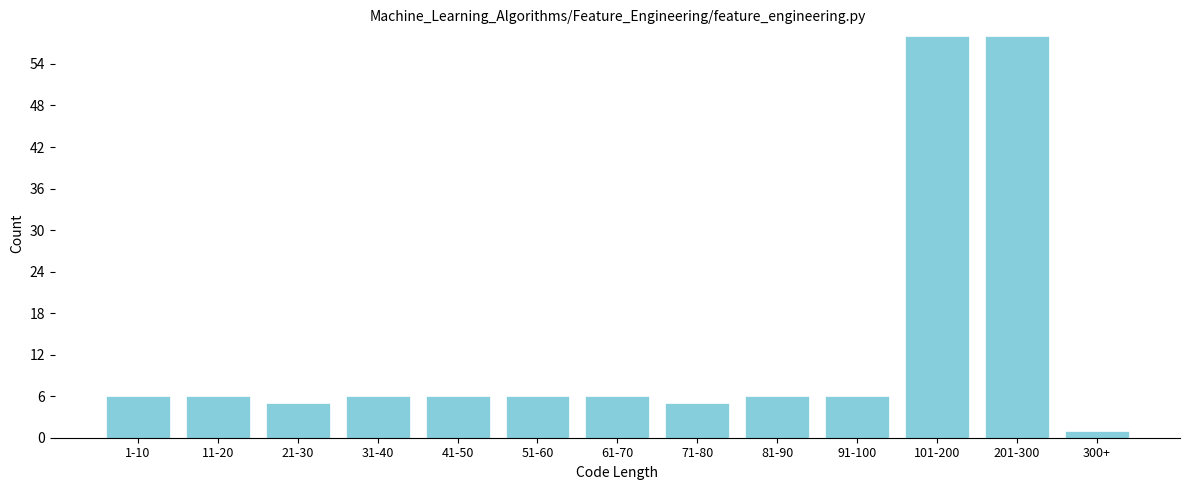

Reading left to right, extract all data points from this chart.

6	6	5	6	6	6	6	5	6	6	58	58	1